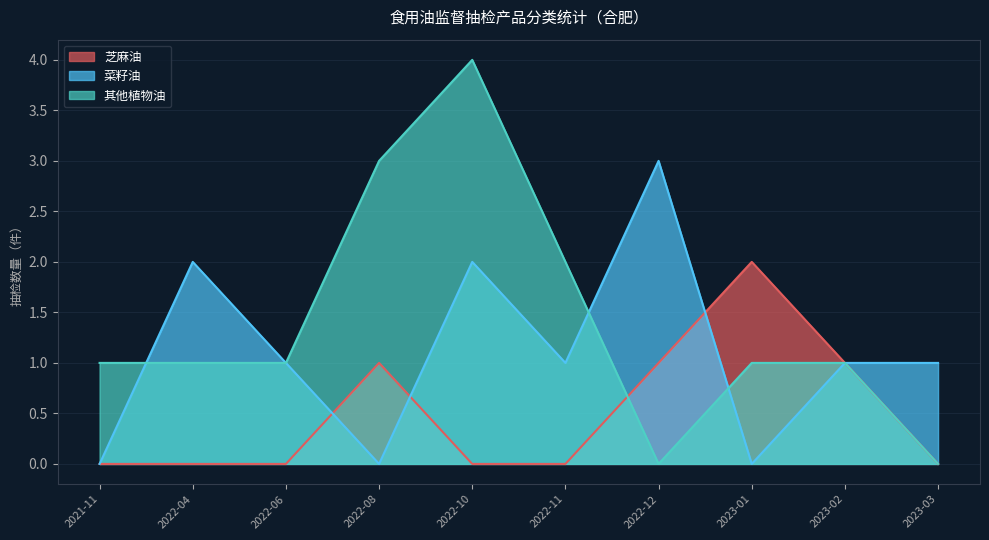

What are all the series names shown in the legend?

芝麻油, 菜籽油, 其他植物油